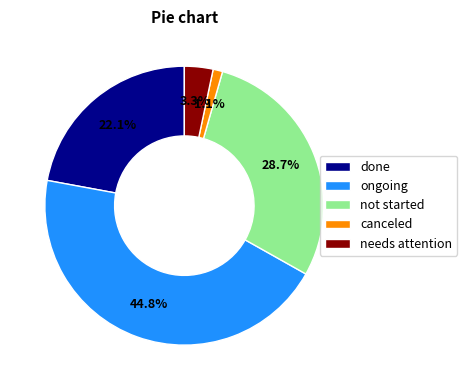

Which has a higher value, not started or ongoing?

ongoing